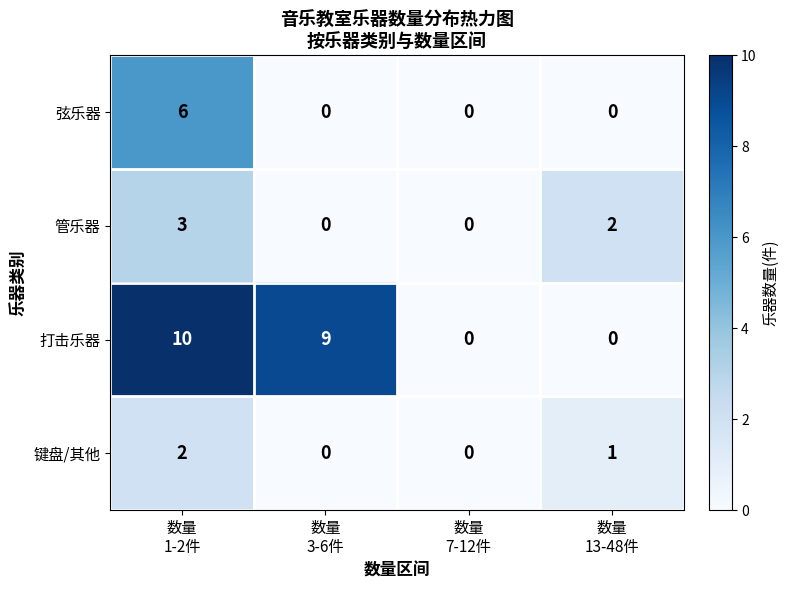

How many data points in 打击乐器 are less than 9?

2